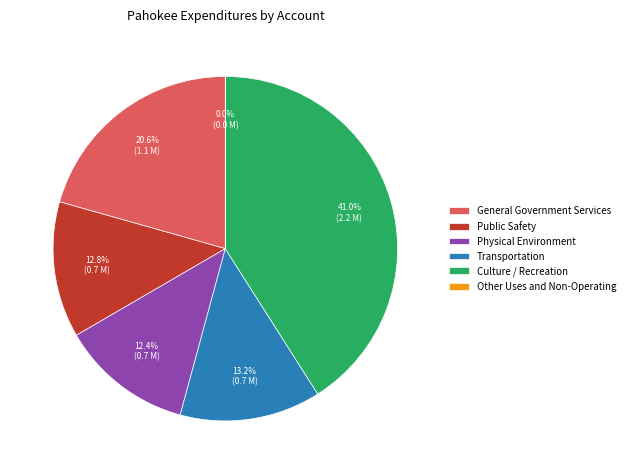

To the nearest percent, what is the difference between the largest and smallest slice percentages?

41%